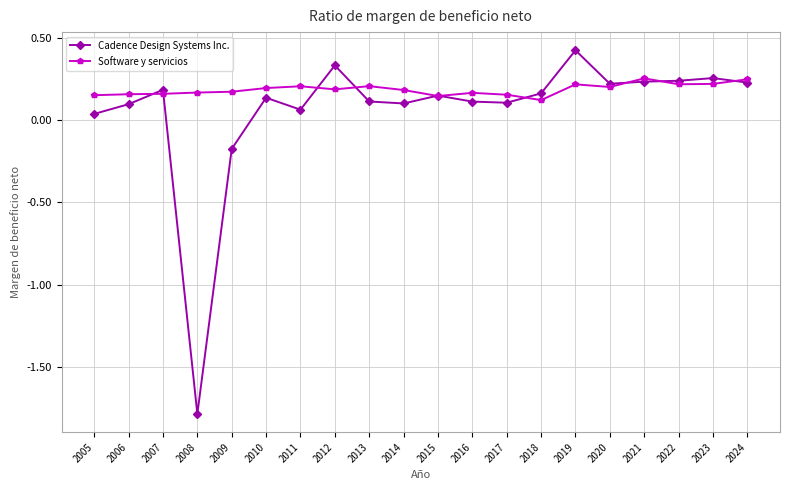

Where is the first local minimum for Cadence Design Systems Inc.?

2008